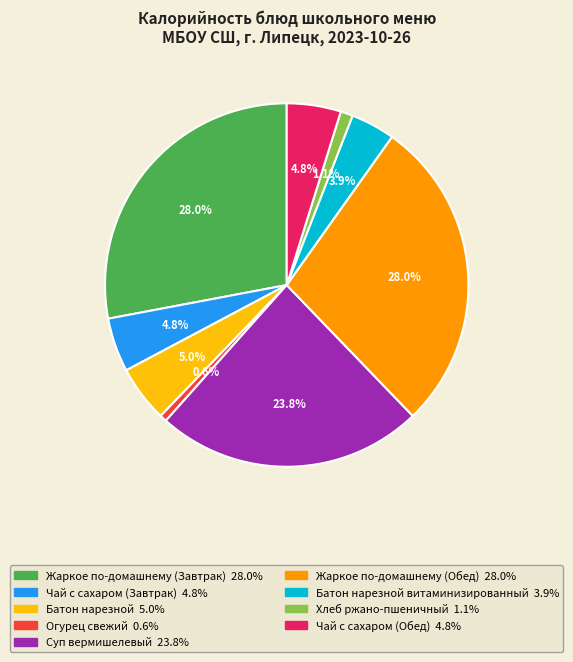

To the nearest percent, what is the difference between the largest and smallest slice percentages?

27%